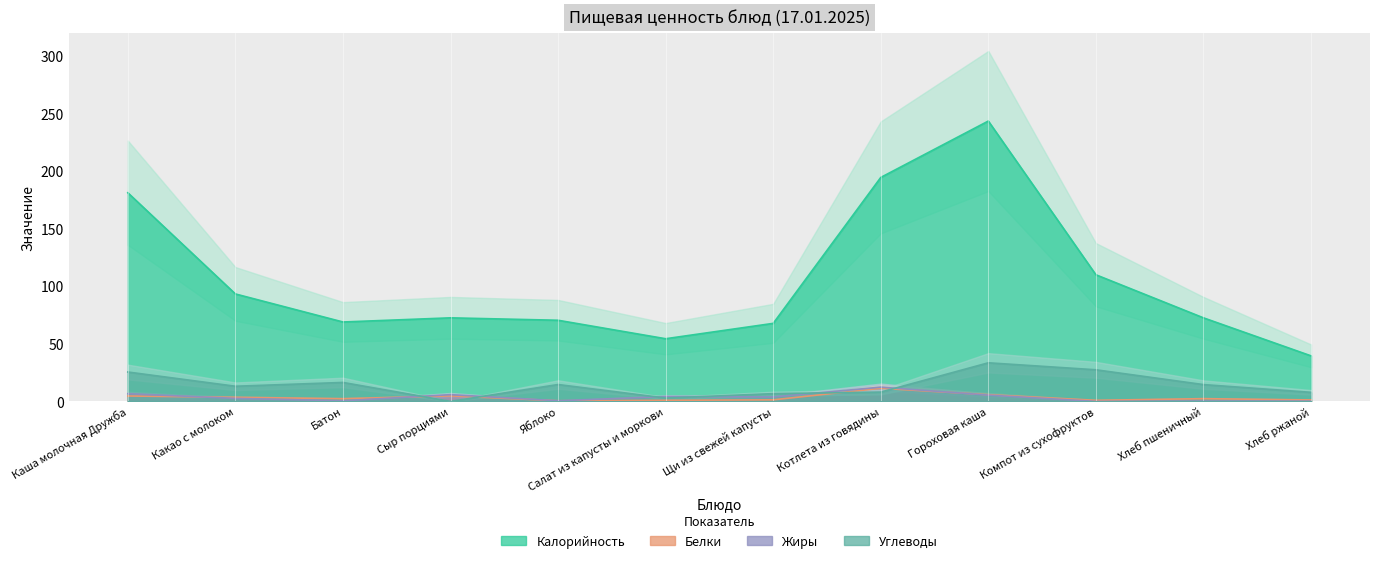

What value does the Калорийность series have at Каша молочная Дружба?

181.2